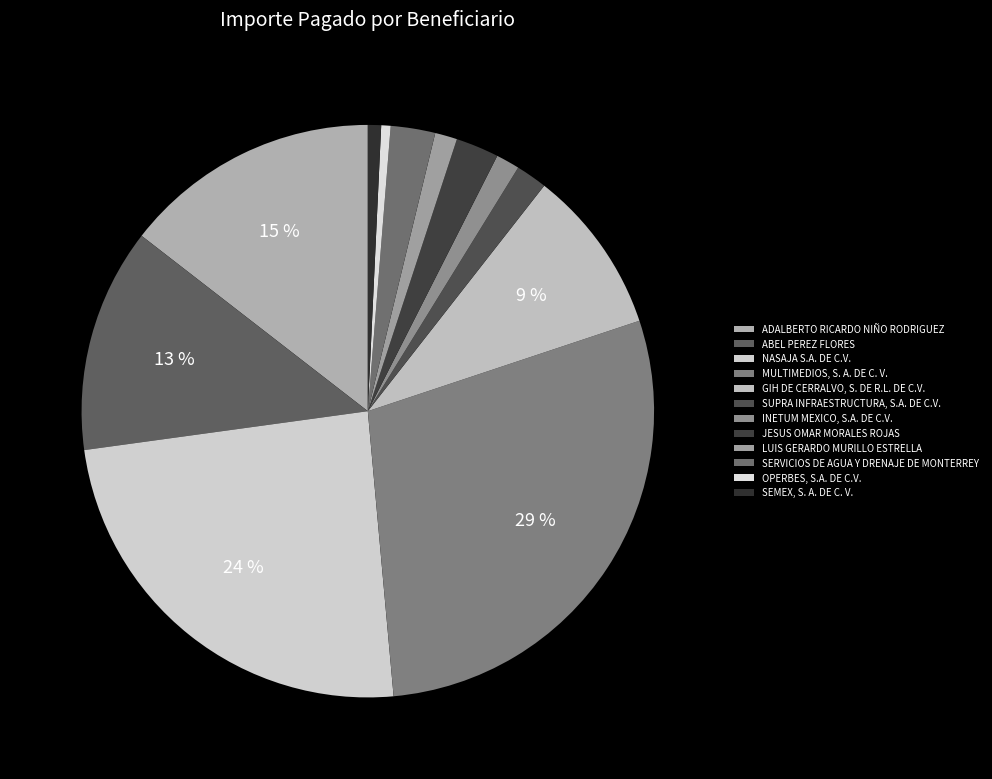

Is it true that ADALBERTO RICARDO NIÑO RODRIGUEZ is 9% of the pie?

False